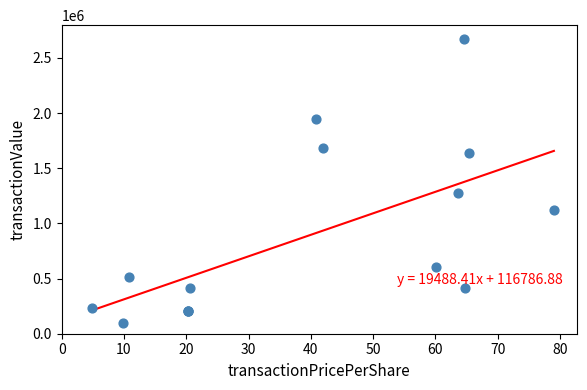

What Y value in the scatter plot is closest to 1383098?

1273200